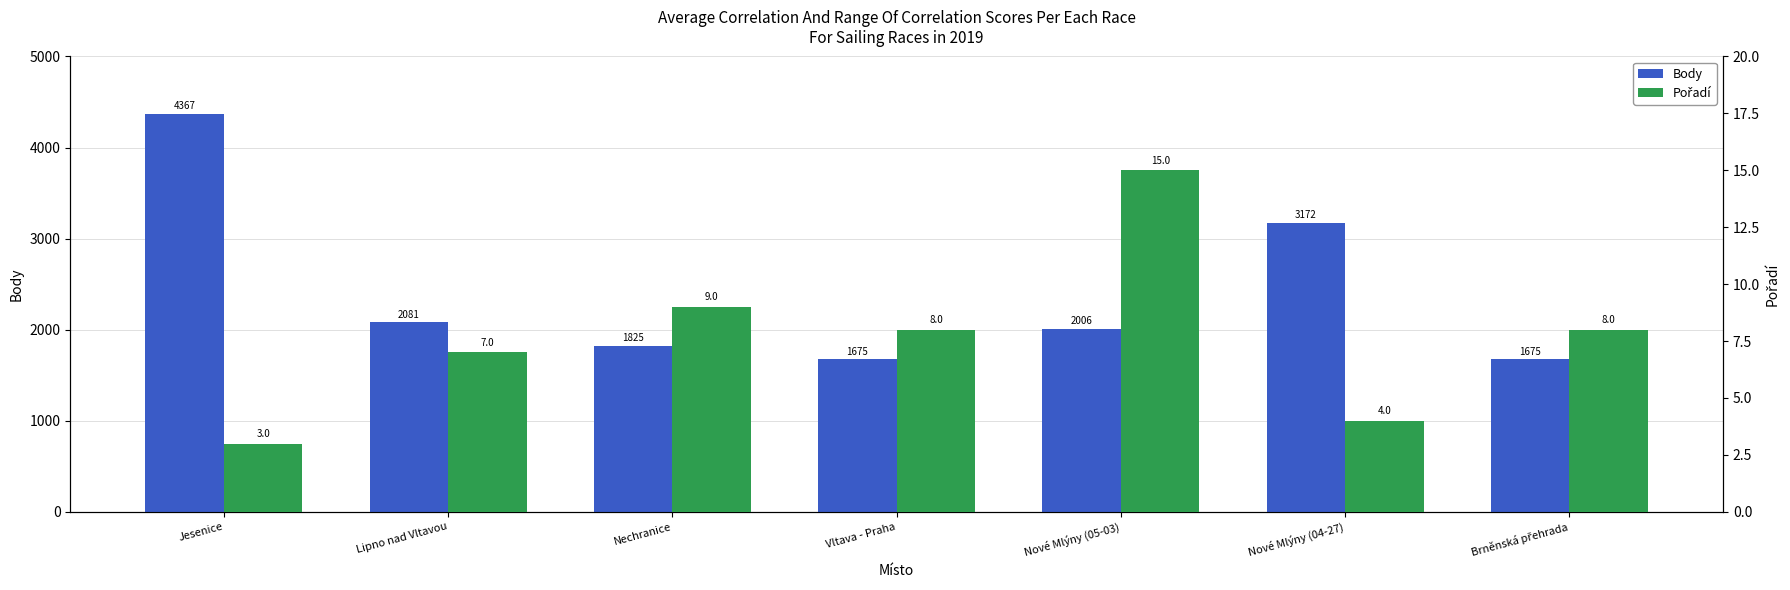

At how many categories does at least one series exceed 391?

7